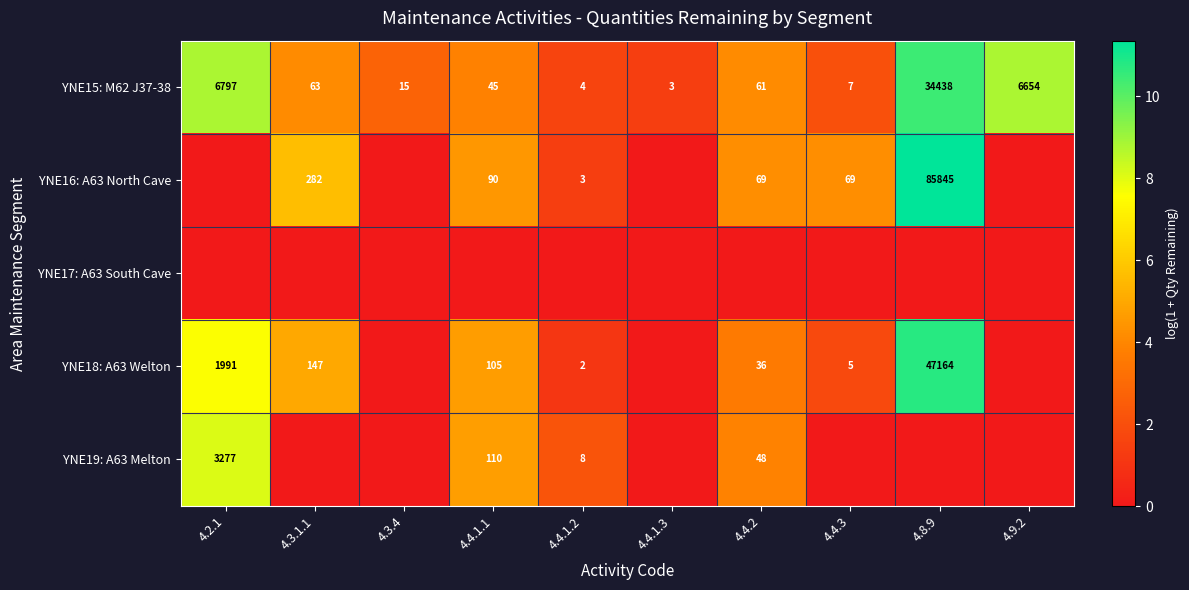

Which category has the highest value in the YNE15: M62 J37-38 series?

4.8.9